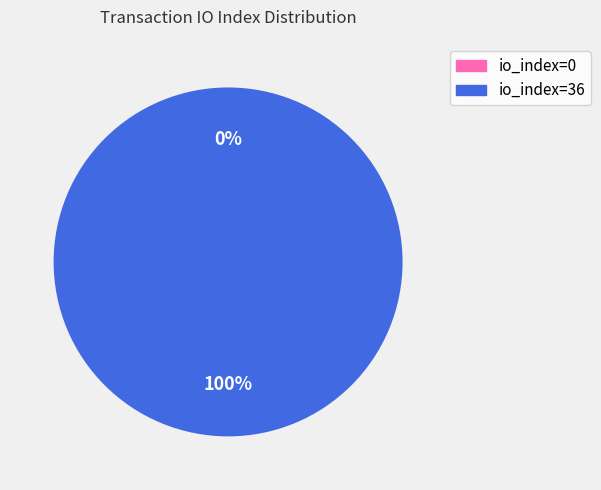

Rank the categories by value from lowest to highest.

io_index=0, io_index=36